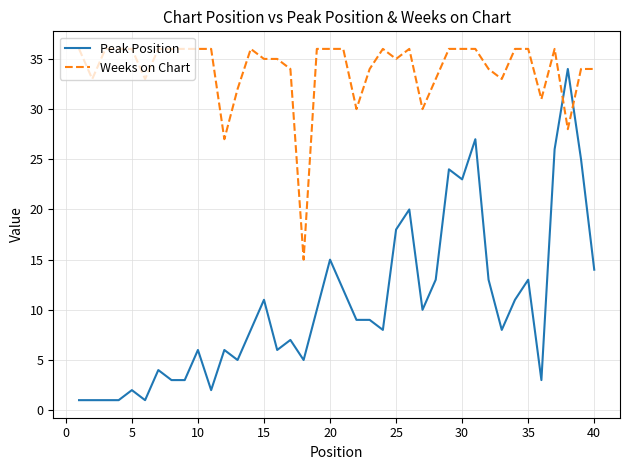

Reading left to right, transcribe all the data shown in this chart.

Peak Position: 1	1	1	1	2	1	4	3	3	6	2	6	5	8	11	6	7	5	10	15	12	9	9	8	18	20	10	13	24	23	27	13	8	11	13	3	26	34	25	14
Weeks on Chart: 36	33	36	36	36	33	36	36	36	36	36	27	32	36	35	35	34	15	36	36	36	30	34	36	35	36	30	33	36	36	36	34	33	36	36	31	36	28	34	34